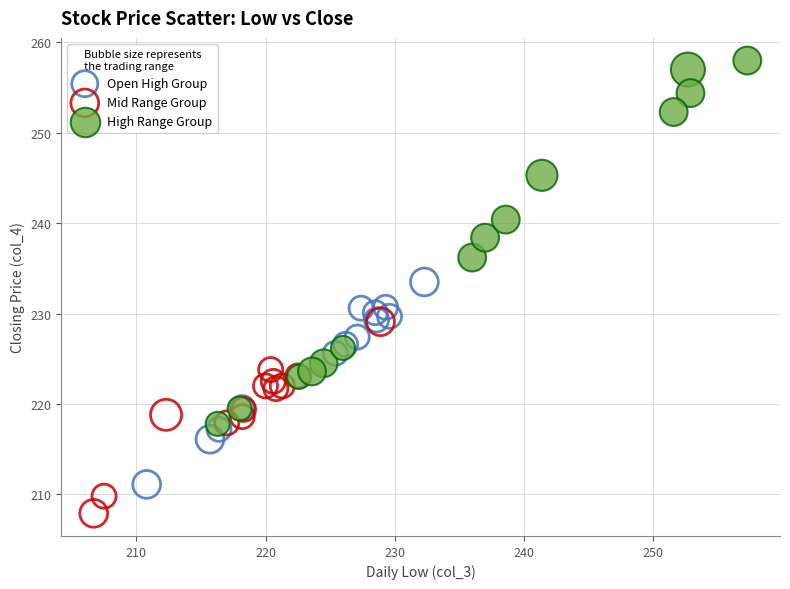

Which series has the widest spread of Y values?

High Range Group